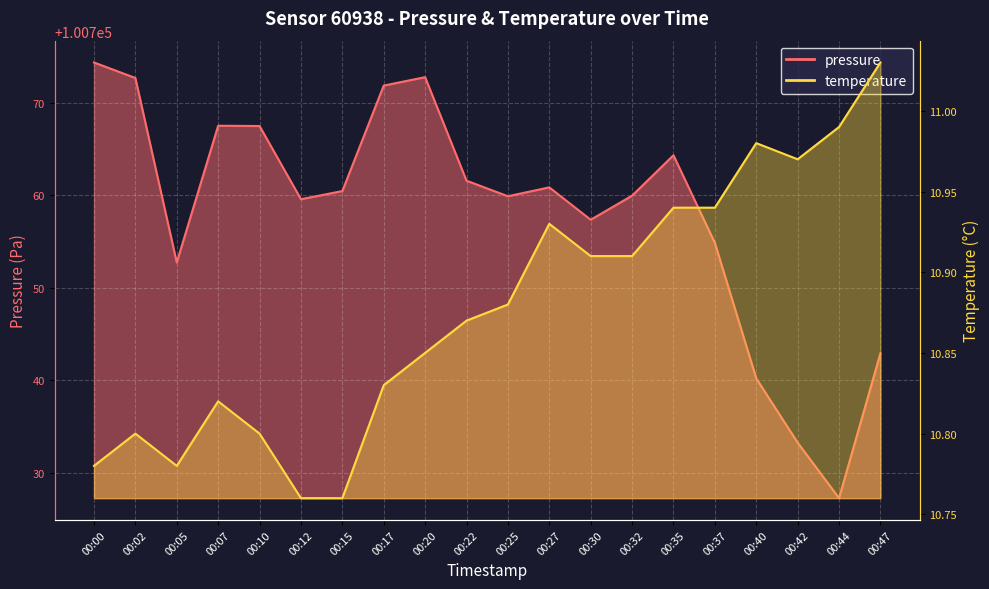

How many series are shown in this chart?

2